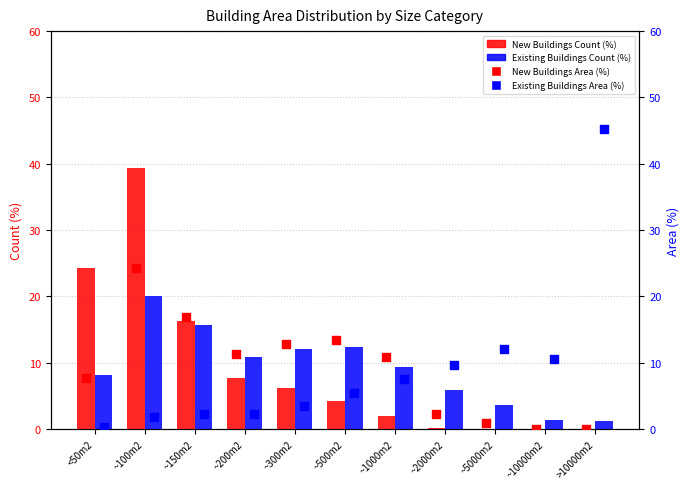

Which series has the largest total across all categories?

New Buildings Count